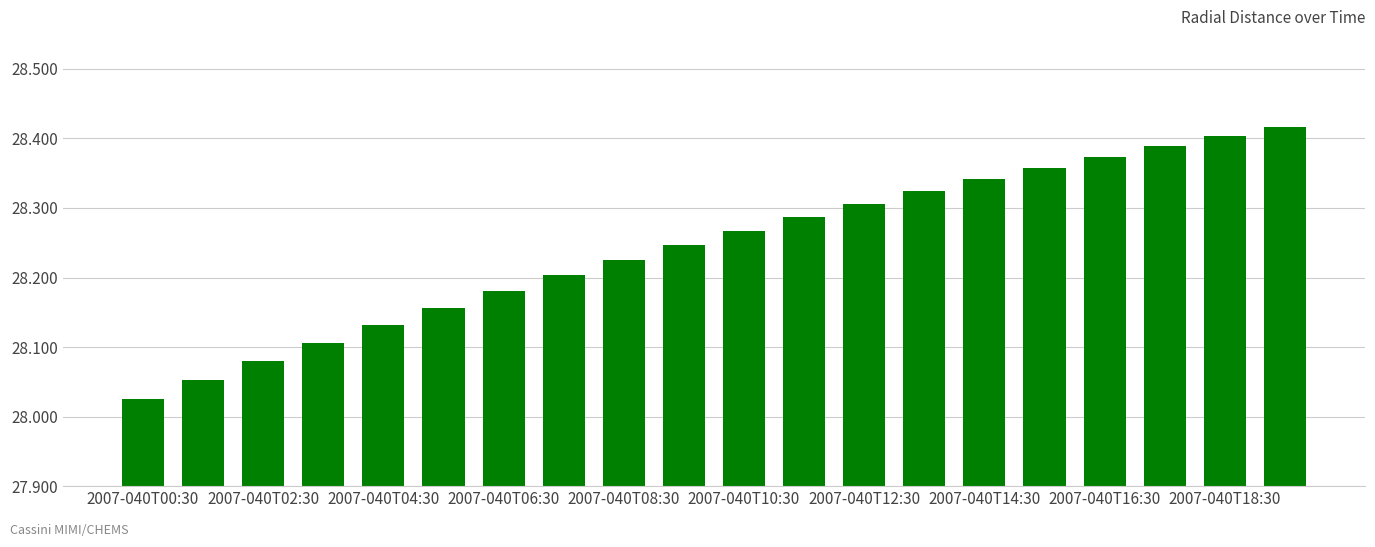

What is the sum of all values?

564.9